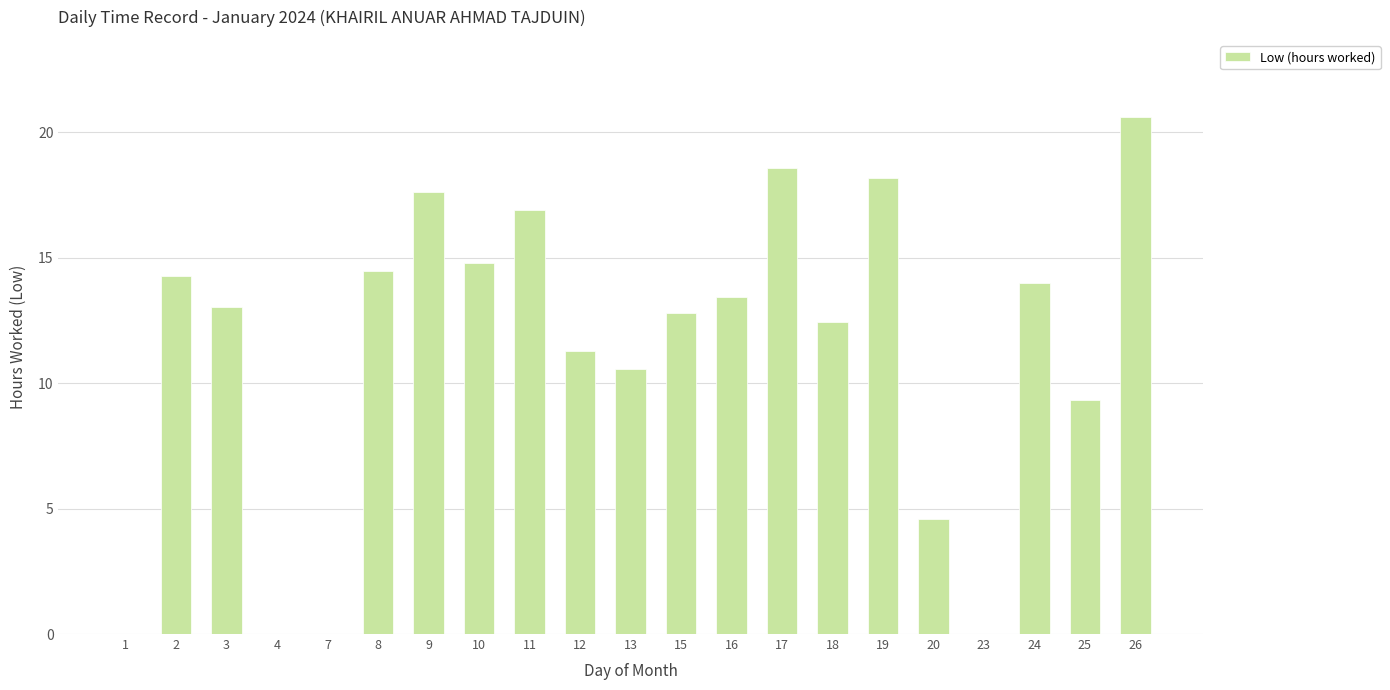

The value at 1 is -13.0. True or false?

False